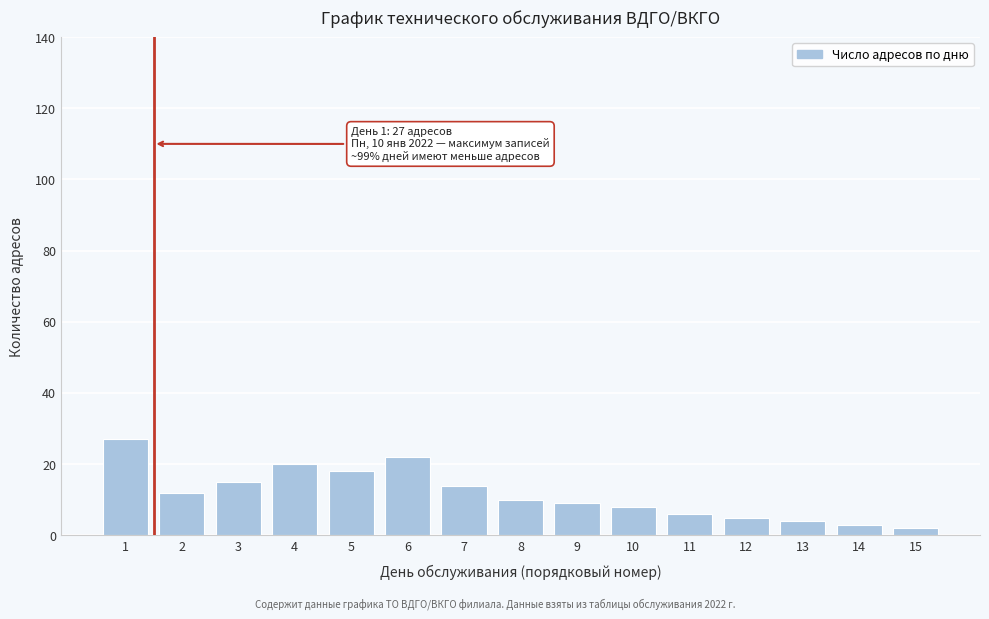

Reading left to right, what are all the values shown in this chart?

27	12	15	20	18	22	14	10	9	8	6	5	4	3	2